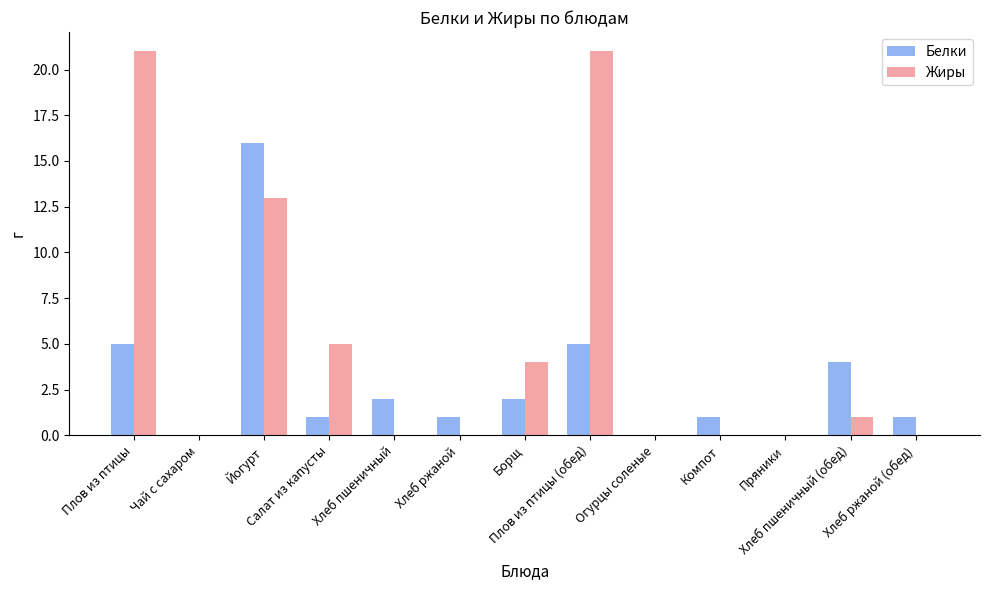

What is the maximum value shown in the chart?

21